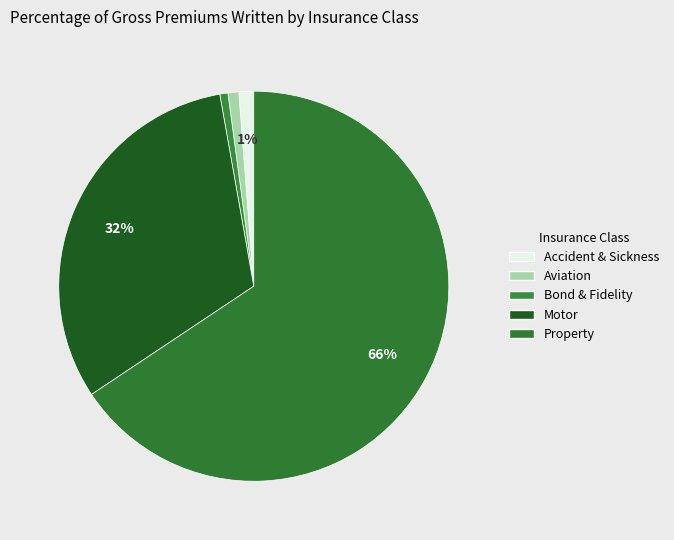

Which slice is the smallest?

Bond & Fidelity